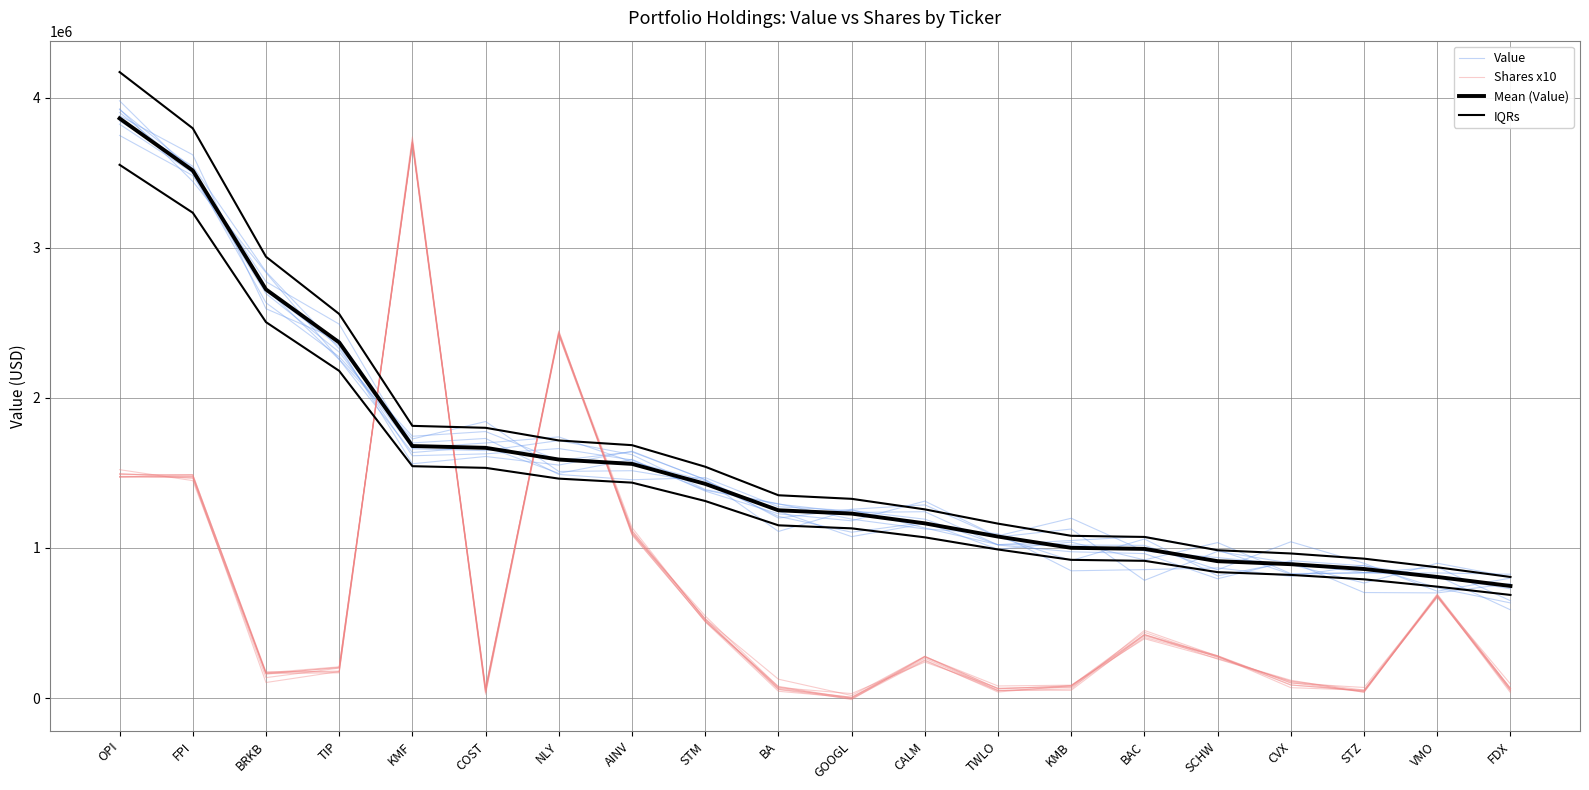

Reading left to right, what are all the values shown in this chart?

Value: 3900737.1	3502938.9	2773815.1	2490842.4	1660267.7	1648269.0	1715337.0	1621394.8	1389442.0	1294404.8	1191926.6	1126741.6	1095357.0	847937.6	856006.6	867017.0	810973.5	885139.8	734358.1	634015.7
Shares x10: 1472279.8	1488386.3	169858.9	180259.8	3720800.6	61161.7	2434480.9	1135741.9	516969.2	56924.0	-4672.7	249482.8	47893.5	75947.3	422760.4	282697.7	100175.0	70973.0	676860.1	94052.5
Mean (Value): 3861000.0	3514000.0	2722000.0	2369000.0	1679000.0	1667000.0	1589000.0	1560000.0	1427000.0	1251000.0	1229000.0	1164000.0	1076000.0	1001000.0	994000.0	912000.0	892000.0	860000.0	807000.0	747000.0
IQRs: 4169880.0	3795120.0	2939760.0	2558520.0	1813320.0	1800360.0	1716120.0	1684800.0	1541160.0	1351080.0	1327320.0	1257120.0	1162080.0	1081080.0	1073520.0	984960.0	963360.0	928800.0	871560.0	806760.0